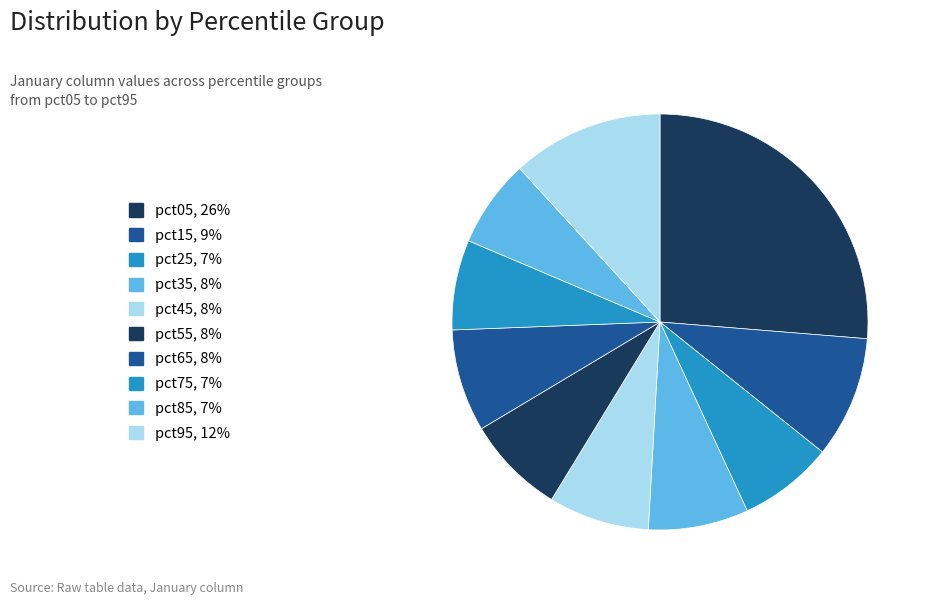

The pct65 slice represents 1% of the pie. True or false?

False